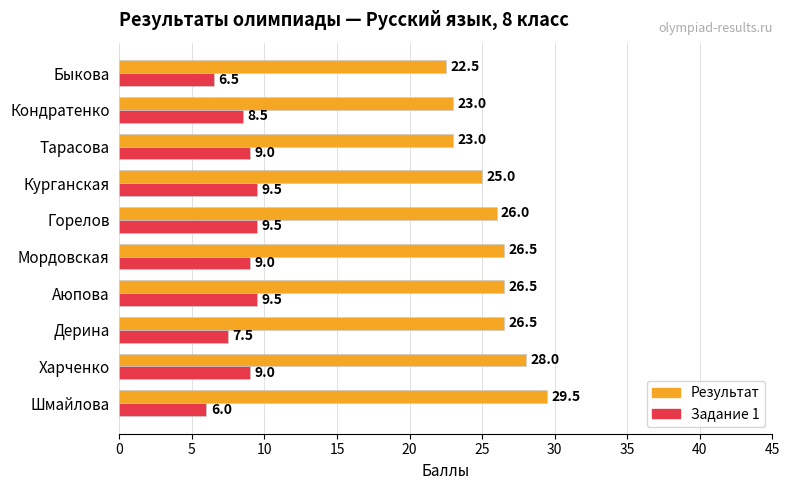

The Результат series shows 40.9 at Горелов. True or false?

False